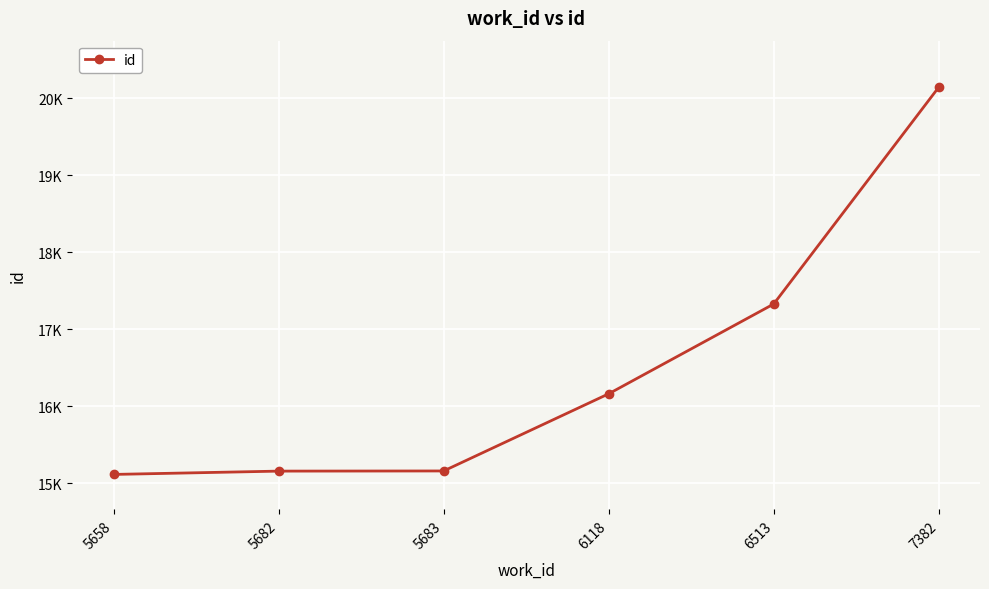

What is the change in value from 6118 to 7382?

+3981